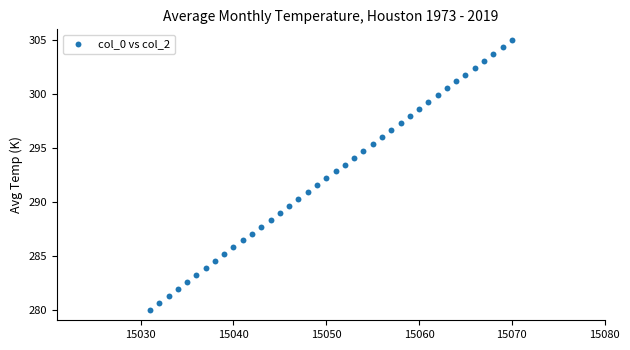

What is the range of X values (max minus min)?

39.0